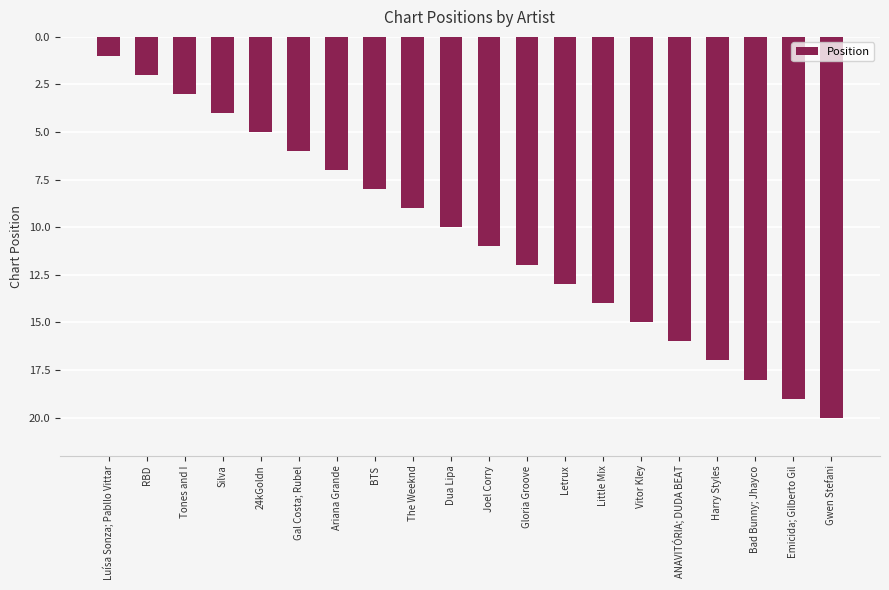

What is the ratio of the value at RBD to the value at Bad Bunny; Jhayco?

0.1